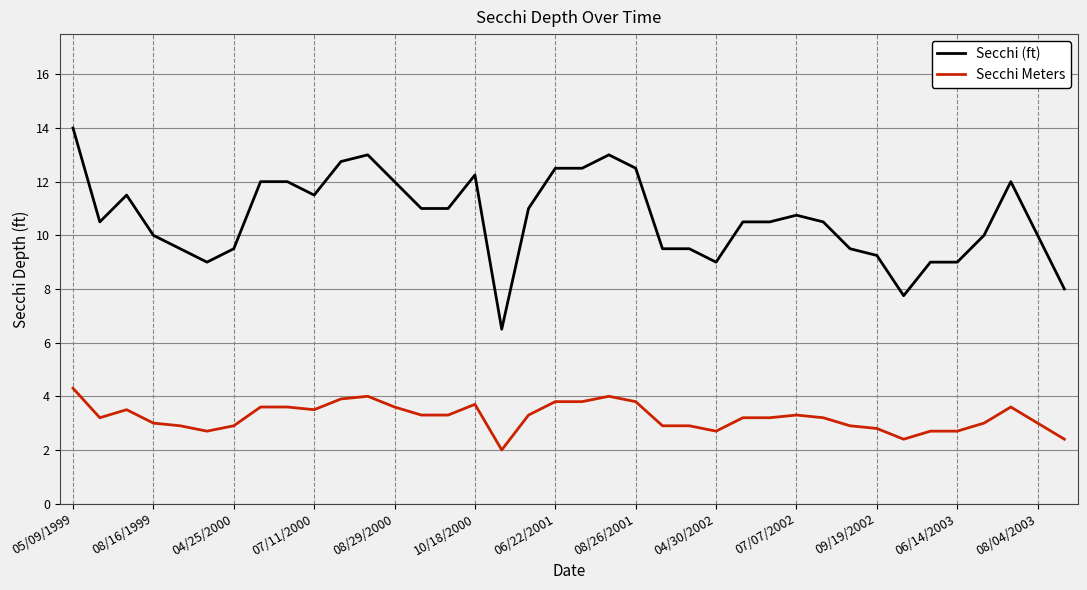

What is the difference between the maximum and minimum values in the Secchi (ft) series?

7.5